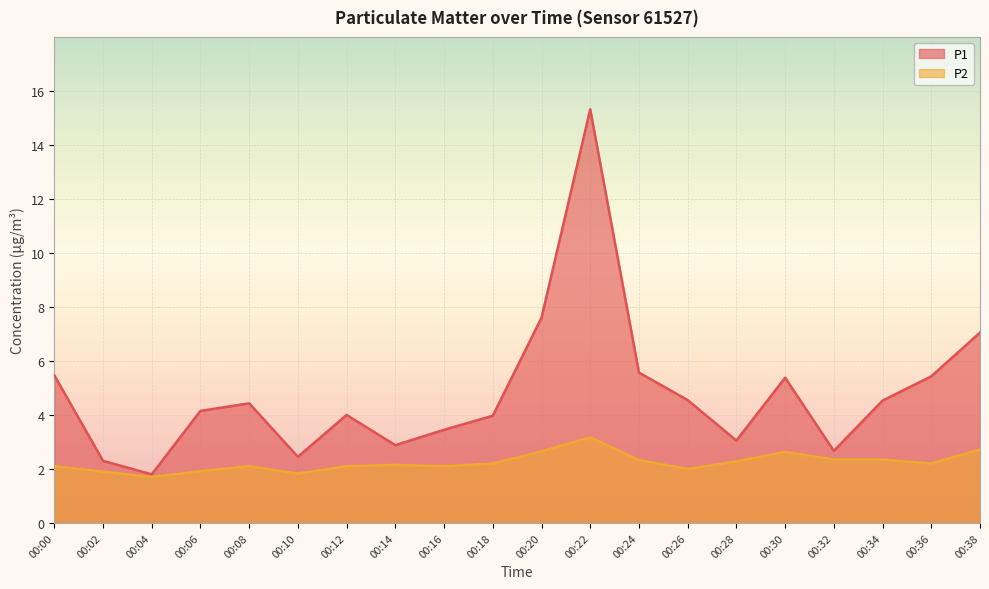

At which label does P1 first exceed 4?

00:00